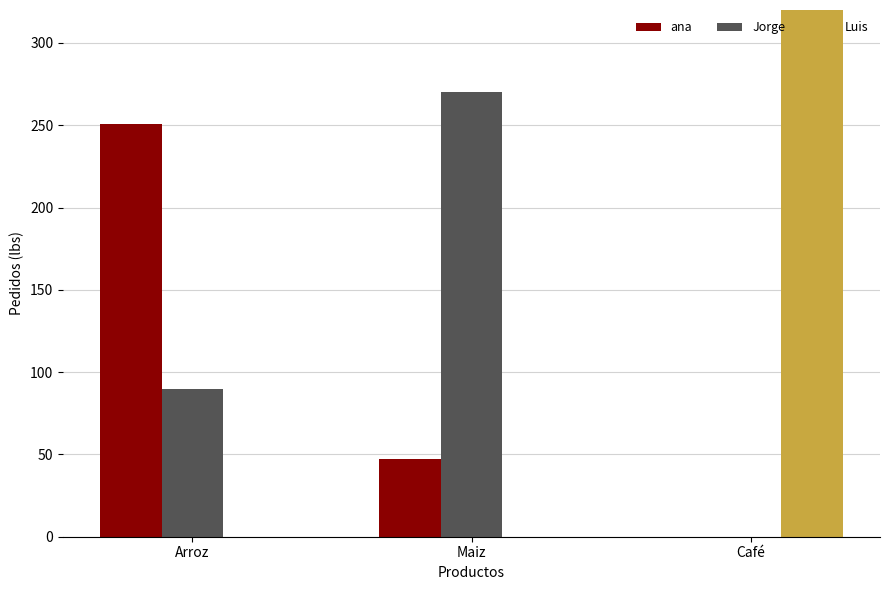

At which category is the sum across all series the highest?

Arroz